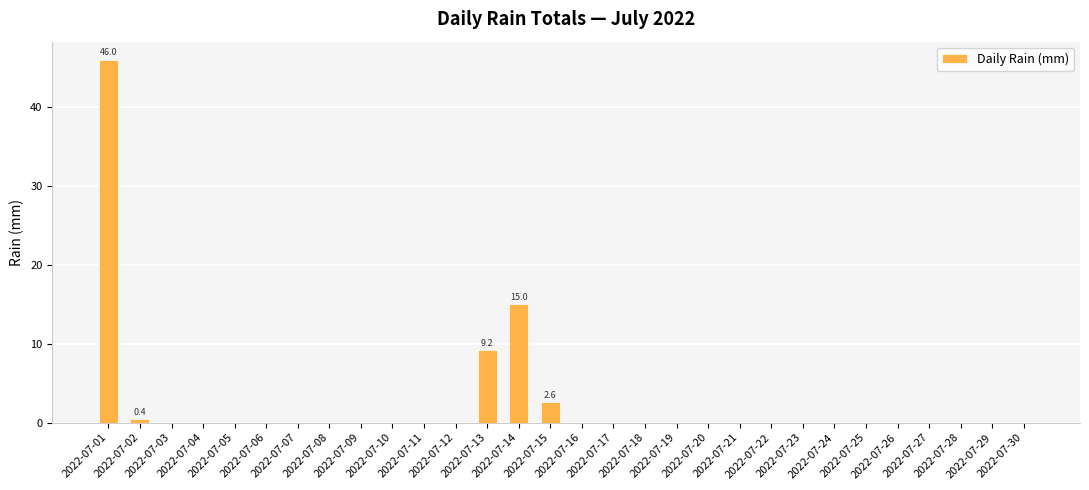

The value at 2022-07-23 is 0.0. True or false?

True